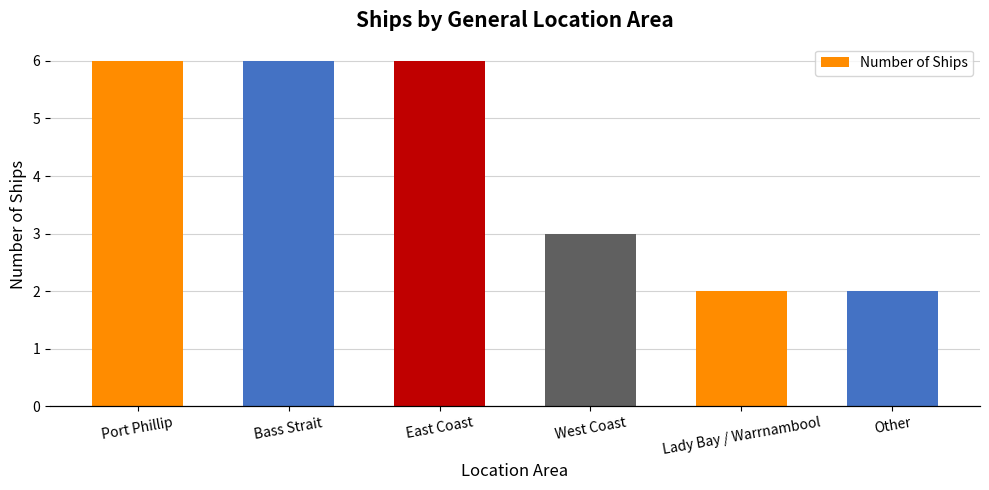

What is the change in value from West Coast to Lady Bay / Warrnambool?

-1